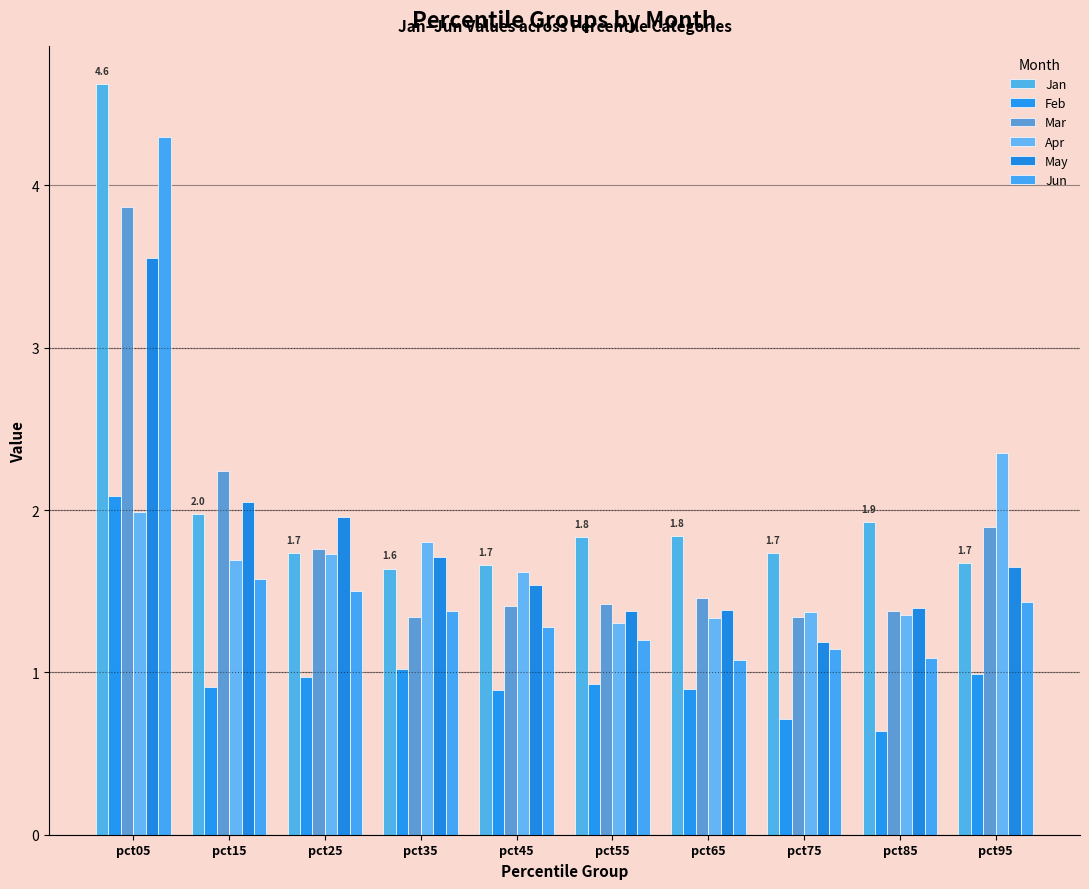

Which has a higher value, pct15 or pct65?

pct15